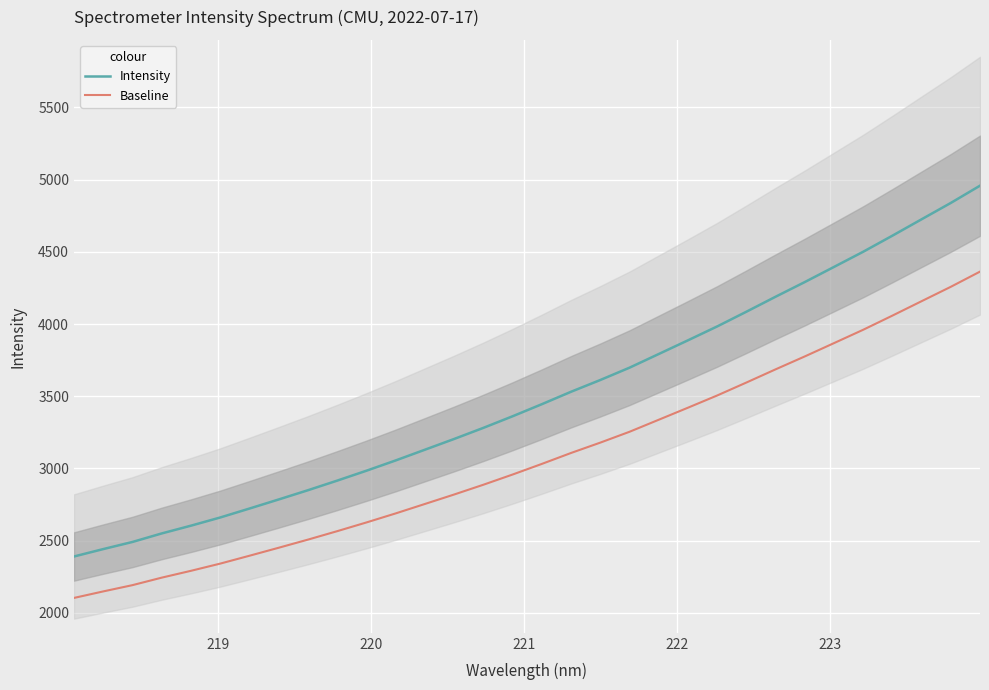

True or false: Baseline has more than 1 interior local peaks.

False